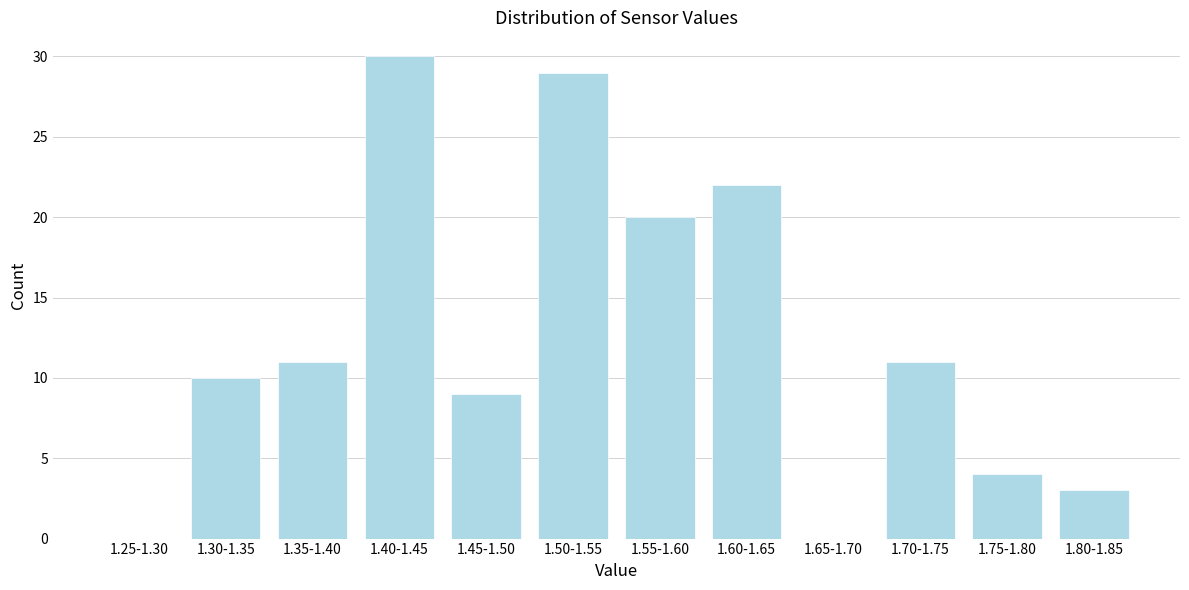

Reading right to left, extract all data points from this chart.

1.80-1.85=3	1.75-1.80=4	1.70-1.75=11	1.65-1.70=0	1.60-1.65=22	1.55-1.60=20	1.50-1.55=29	1.45-1.50=9	1.40-1.45=30	1.35-1.40=11	1.30-1.35=10	1.25-1.30=0